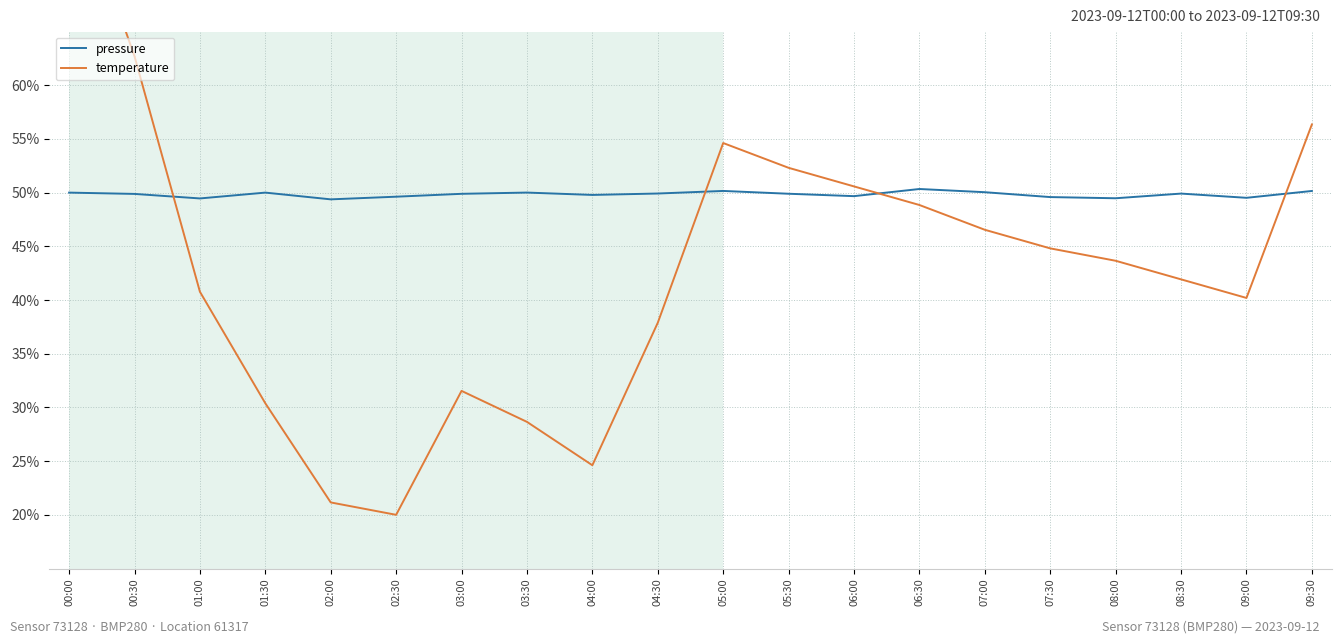

True or false: temperature has a value of 43.7 at 08:00.

True